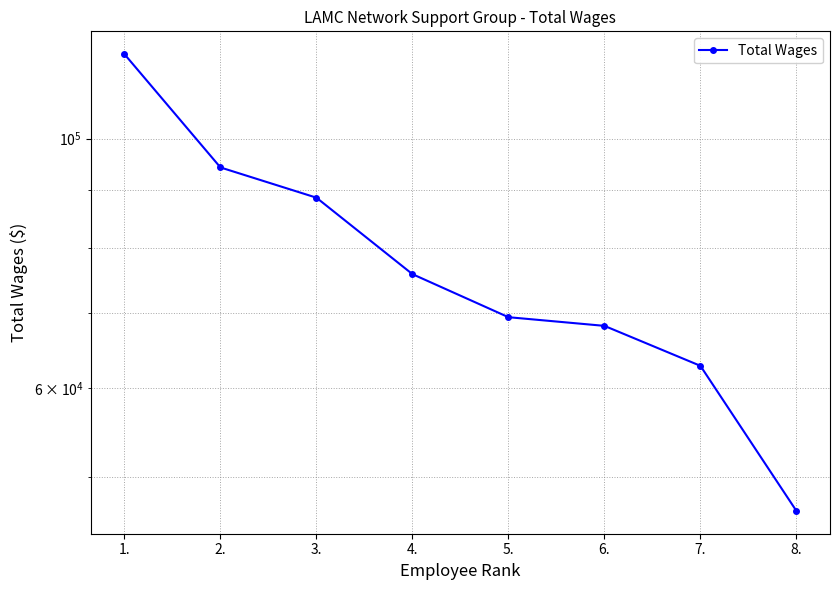

Where is the data nearest to the value 82766?

3.